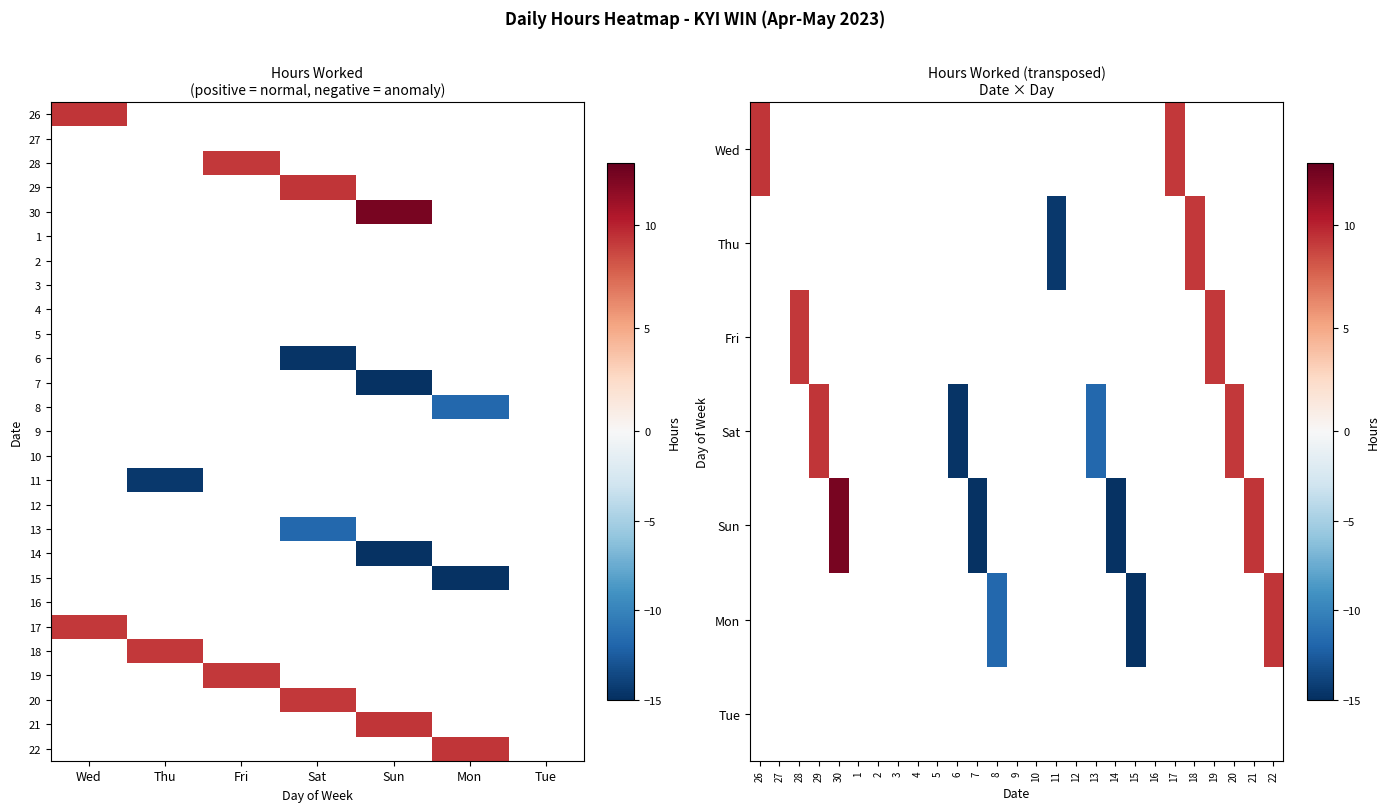

Which has a higher value, Tue or Mon?

Tue